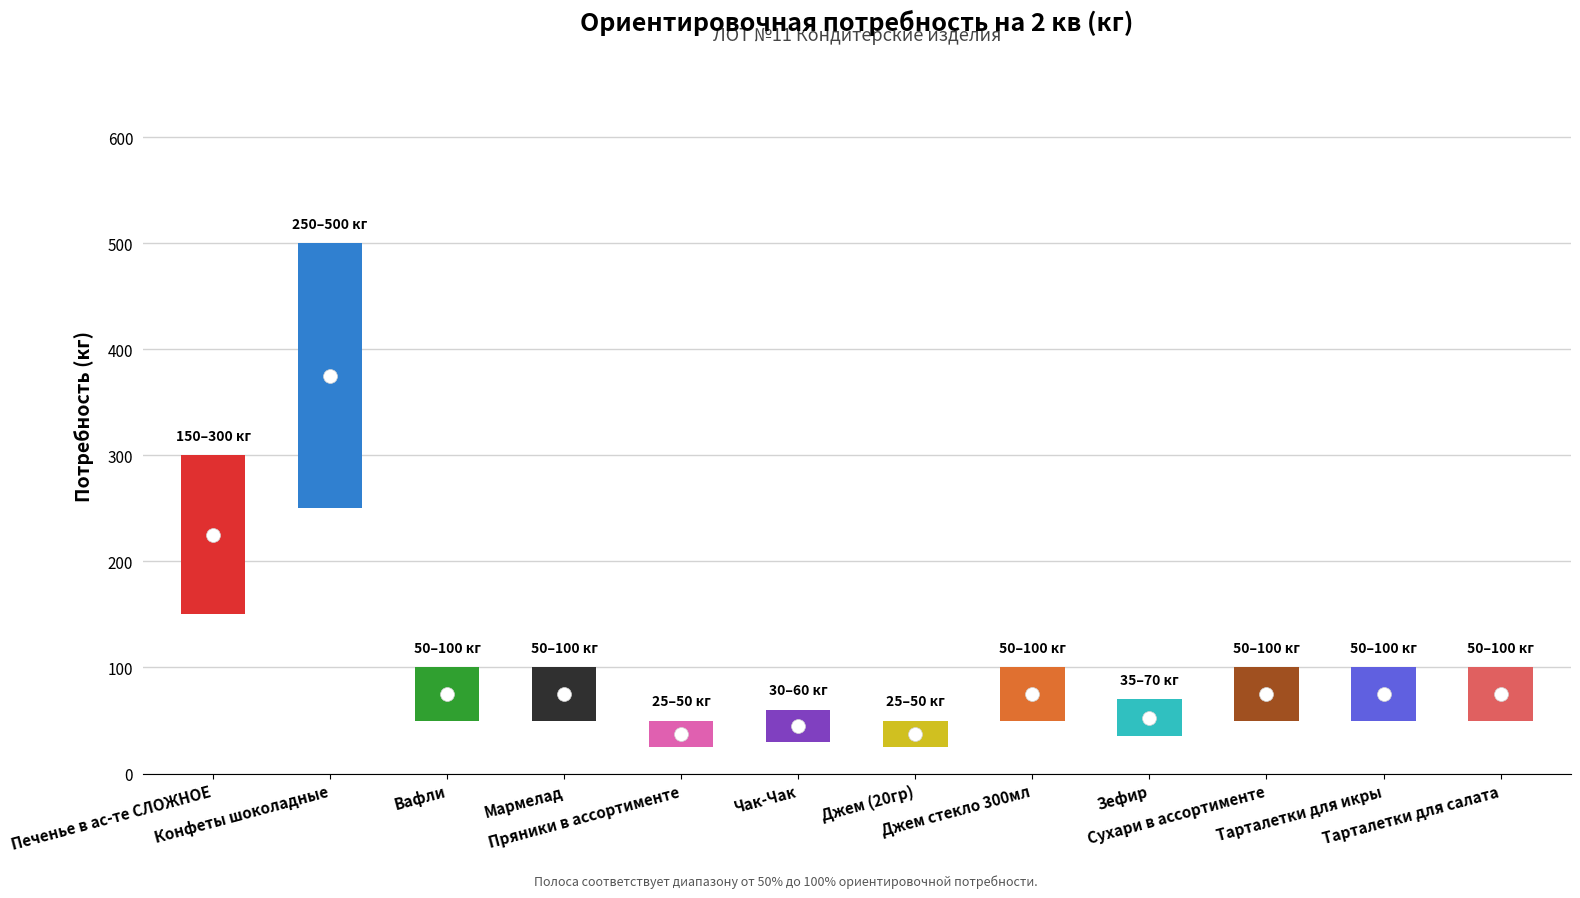

True or false: the data shows 300 at Печенье в ас-те СЛОЖНОЕ.

True